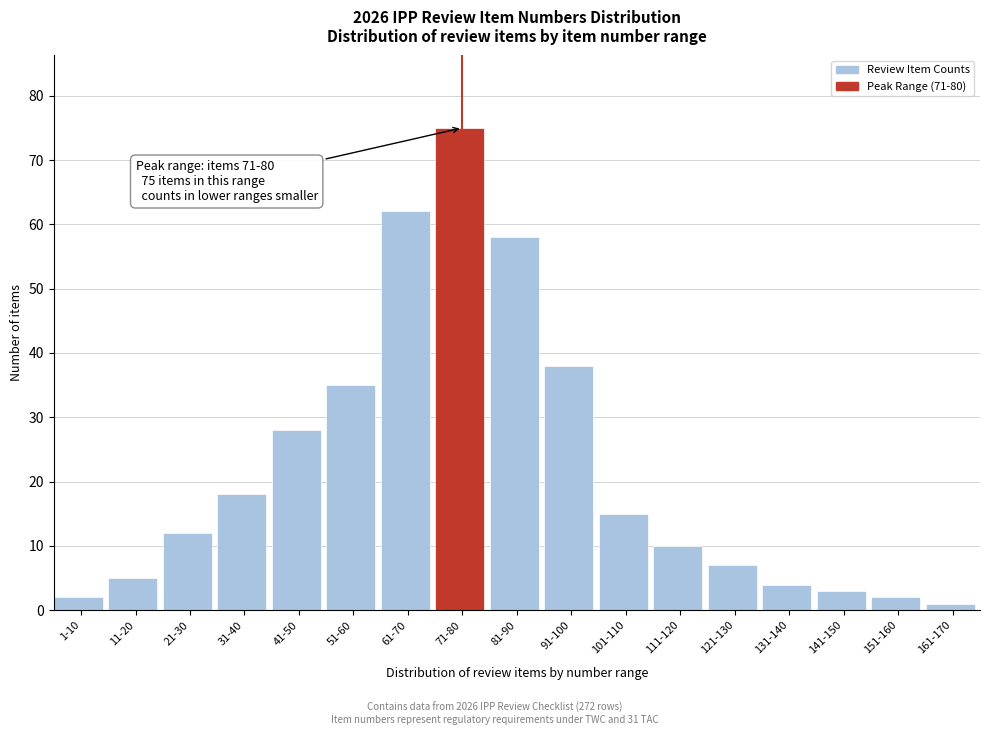

Reading left to right, what are all the values shown in this chart?

1-10=2	11-20=5	21-30=12	31-40=18	41-50=28	51-60=35	61-70=62	71-80=75	81-90=58	91-100=38	101-110=15	111-120=10	121-130=7	131-140=4	141-150=3	151-160=2	161-170=1